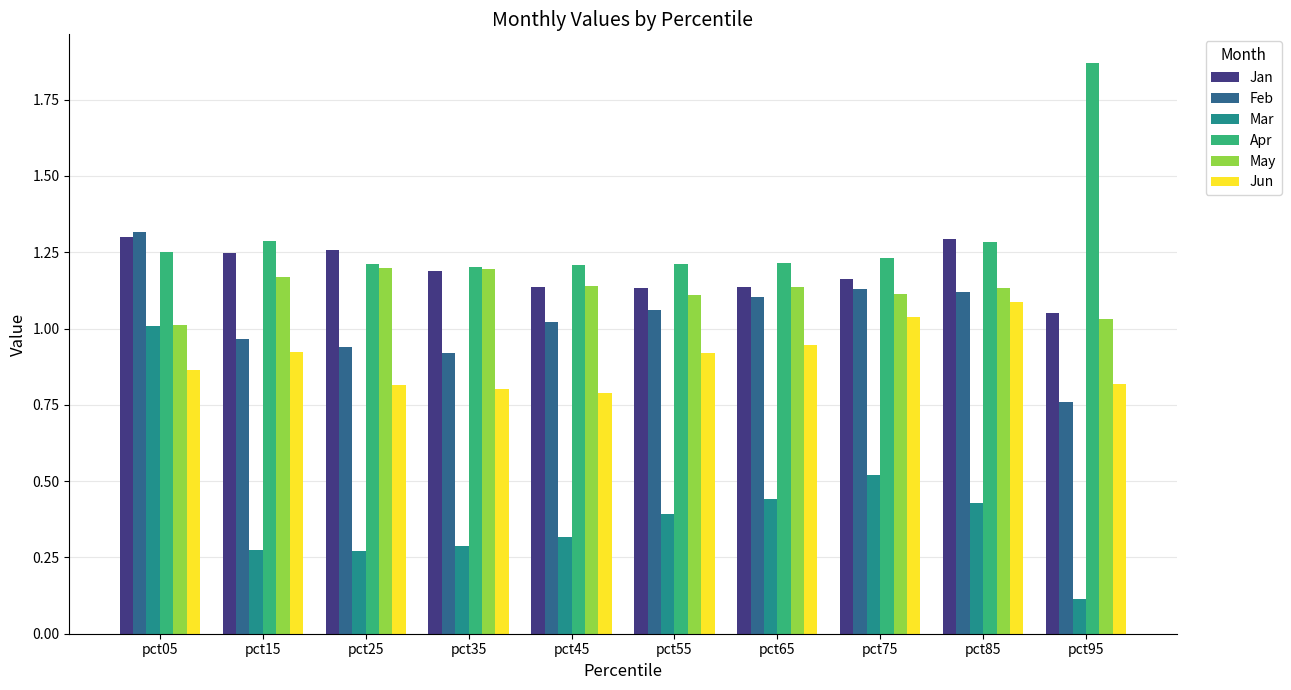

What is the total value across all series at pct05?

6.8